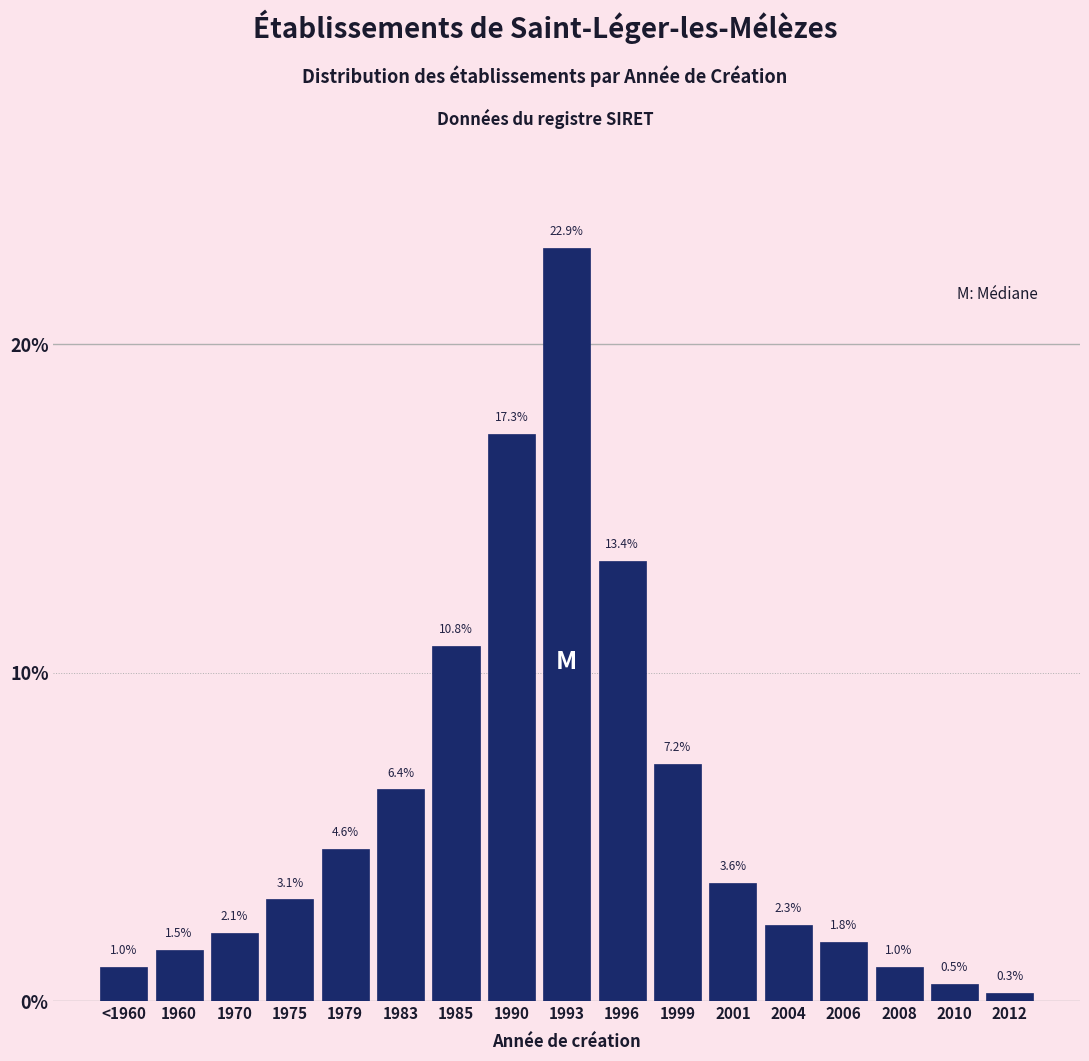

Reading right to left, what are all the values shown in this chart?

0.3	0.5	1.0	1.8	2.3	3.6	7.2	13.4	22.9	17.3	10.8	6.4	4.6	3.1	2.1	1.5	1.0